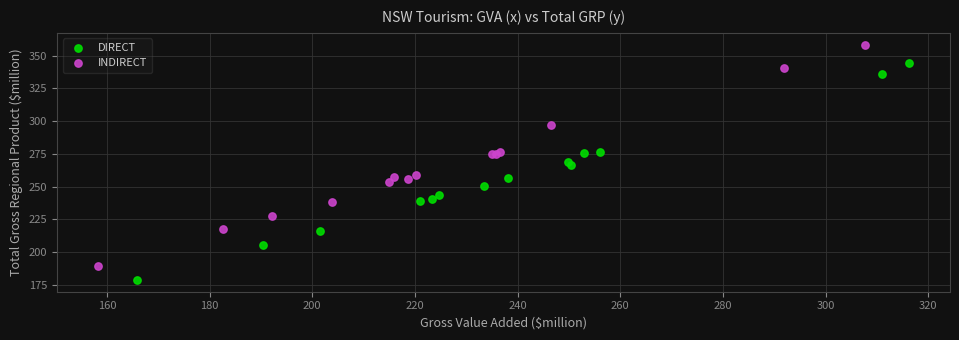

Which series has the largest Y range (max minus min)?

INDIRECT